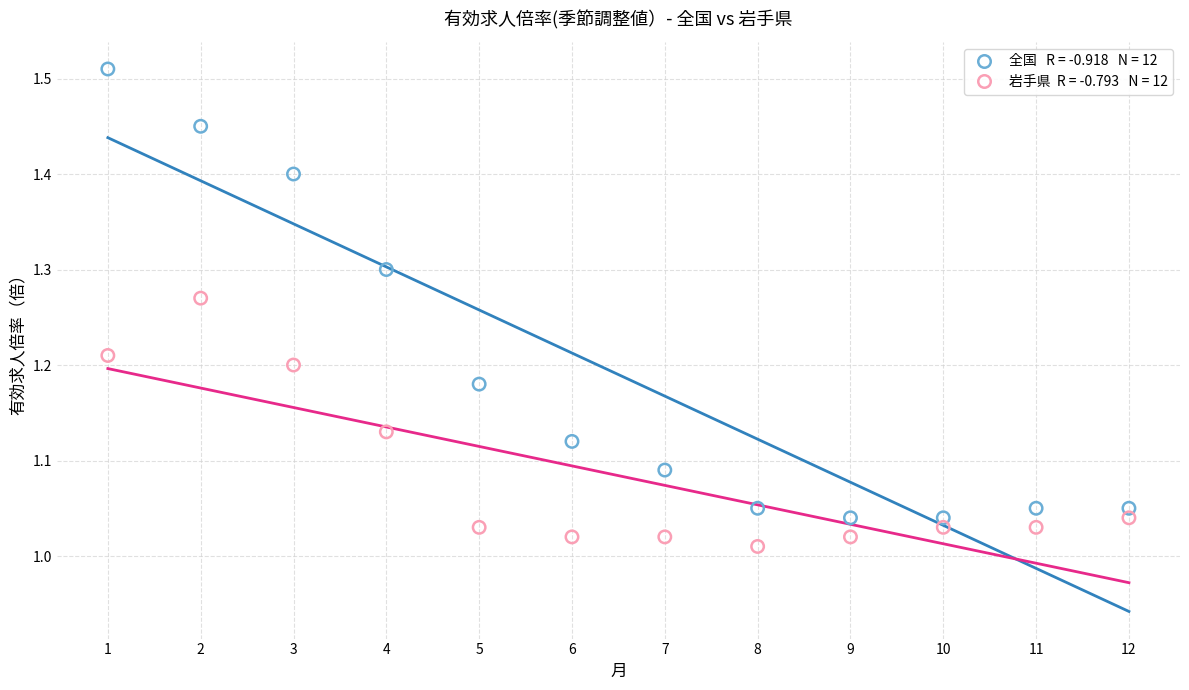

Across all data points, what is the range of Y values (max minus min)?

0.5